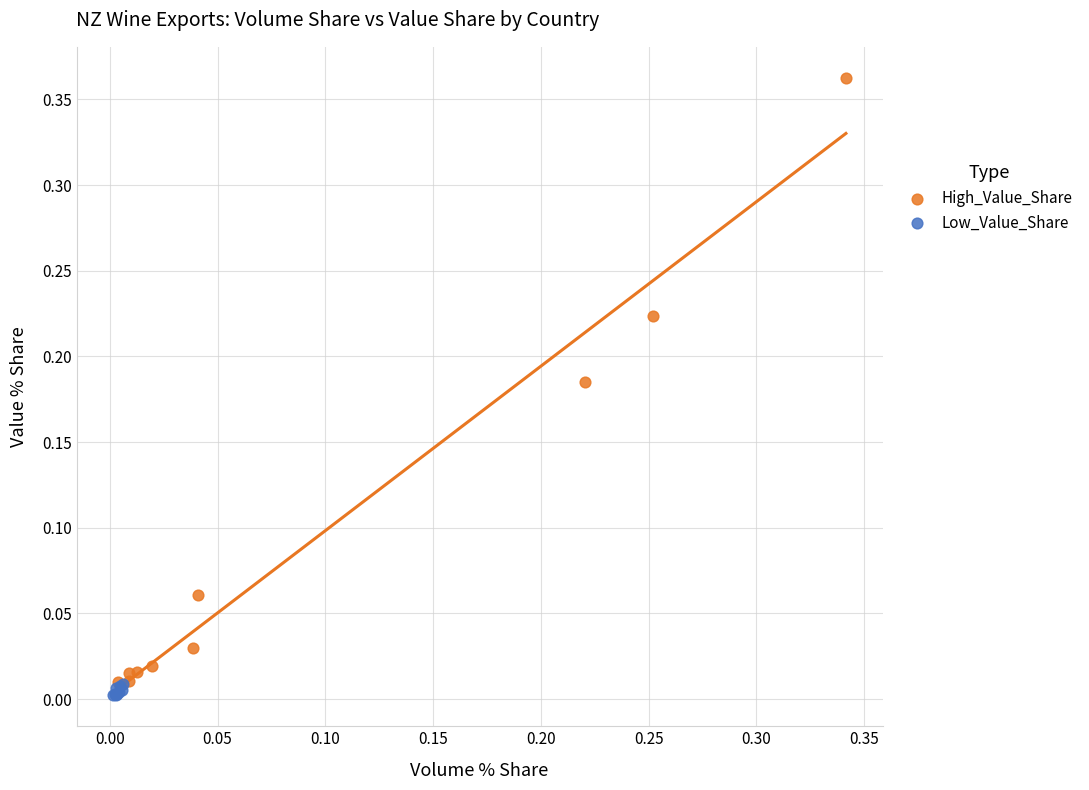

What are all the series names shown in the legend?

High_Value_Share, Low_Value_Share